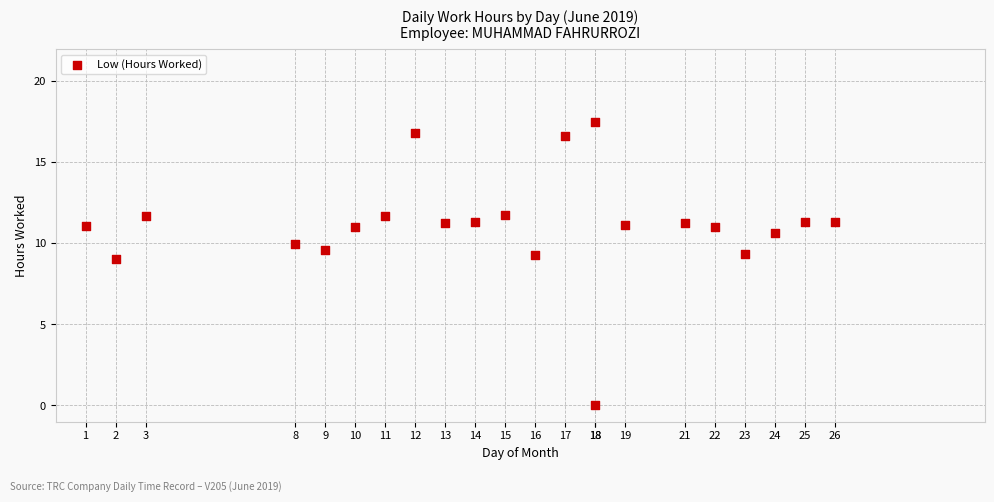

What Y value in the scatter plot is closest to 8?

9.0